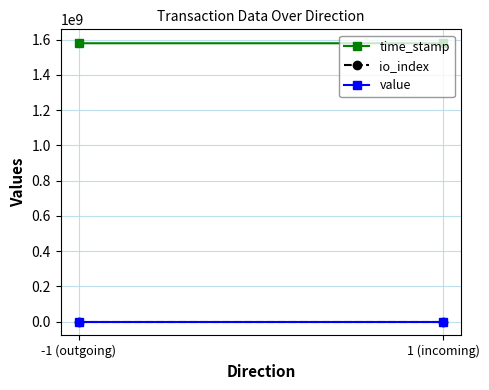

What is the total value across all series at -1 (outgoing)?

1579341741.1